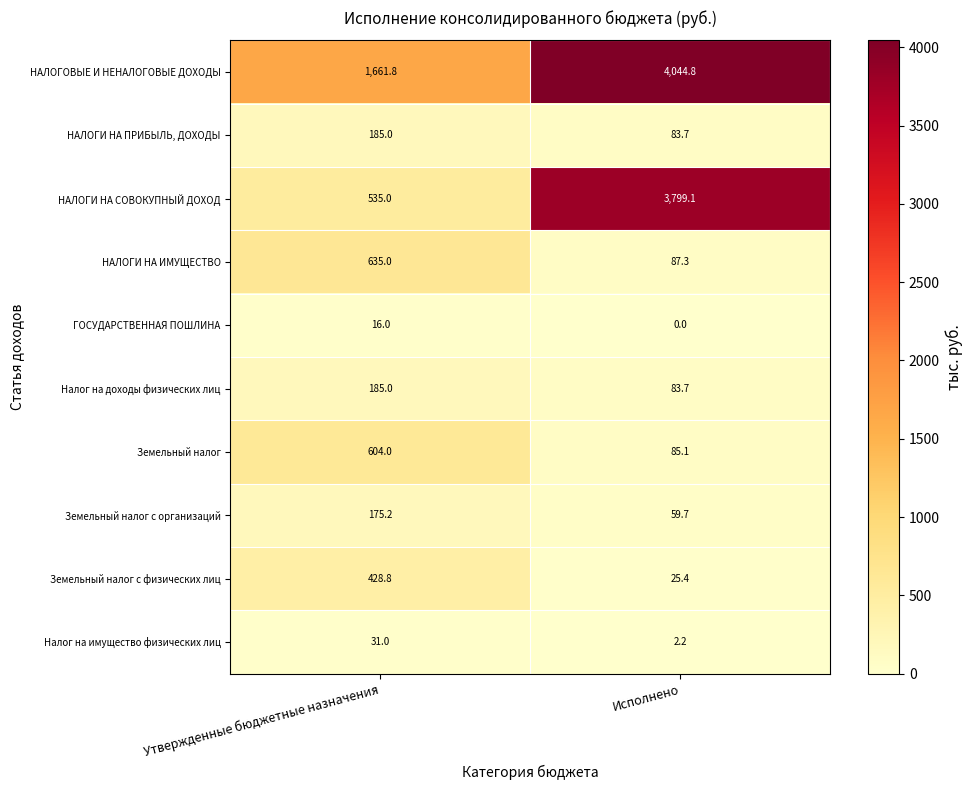

At which category is the sum across all series the highest?

Исполнено